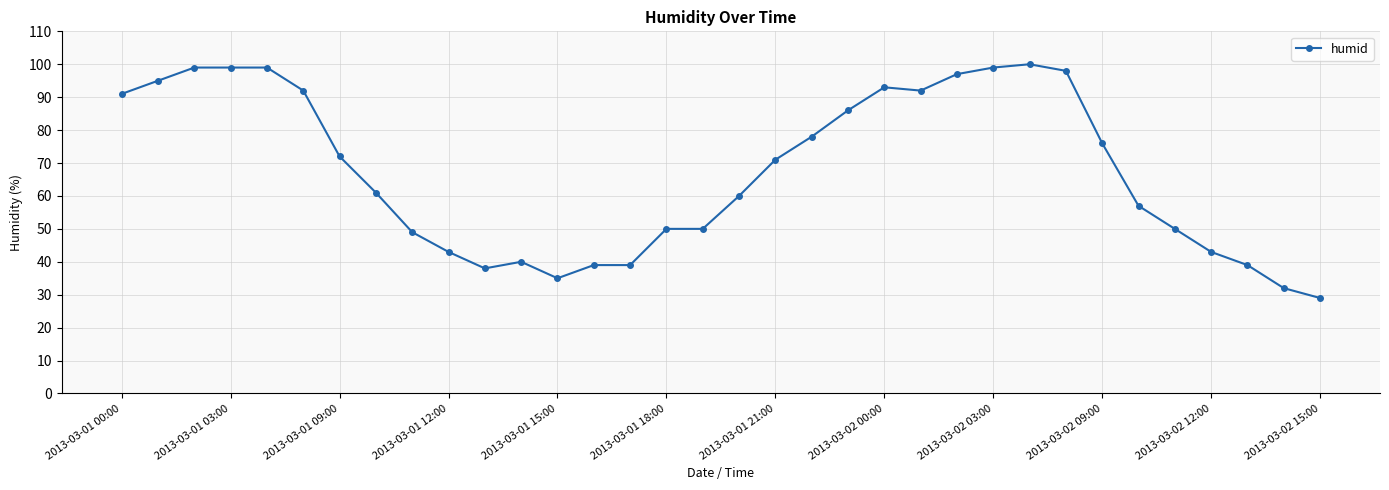

What is the value of the 20th point from the left?

78